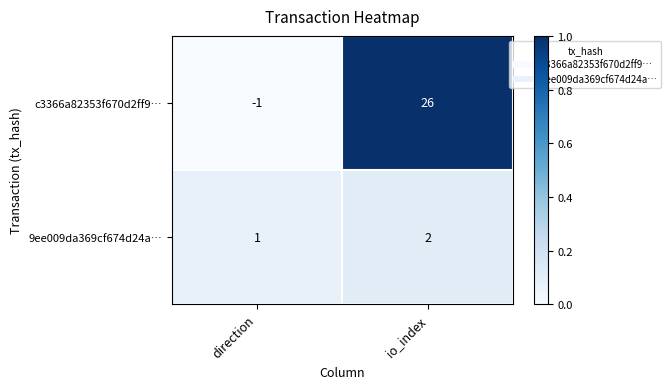

How many distinct data groups are displayed?

2